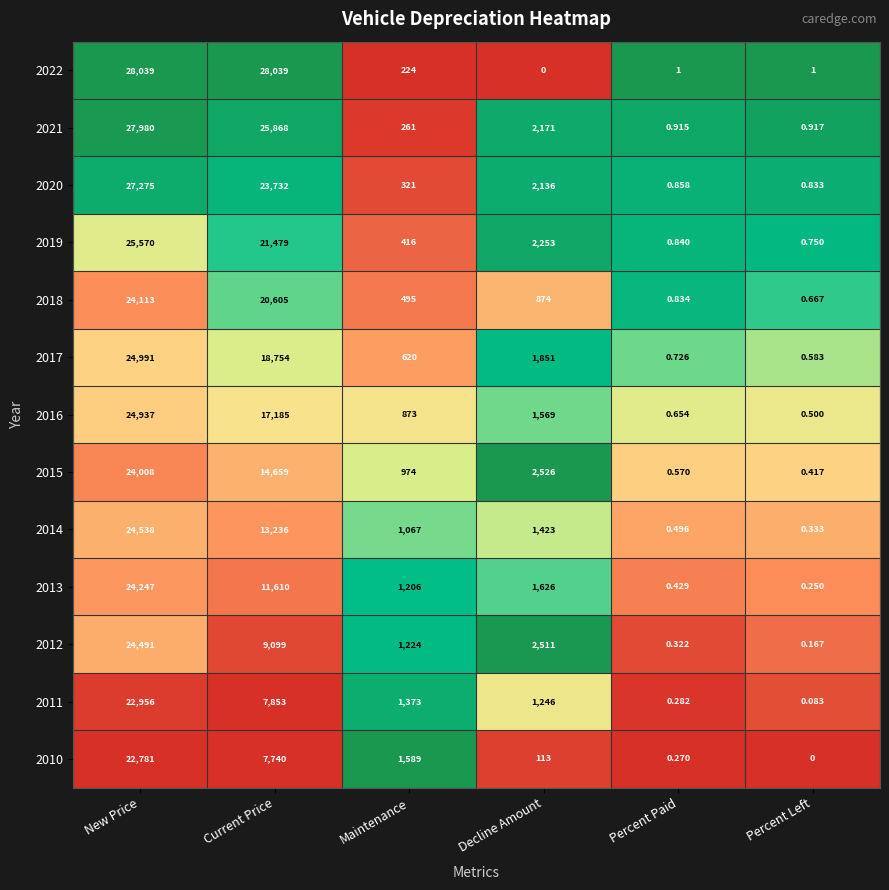

At which label does 2020 first exceed 2136?

New Price